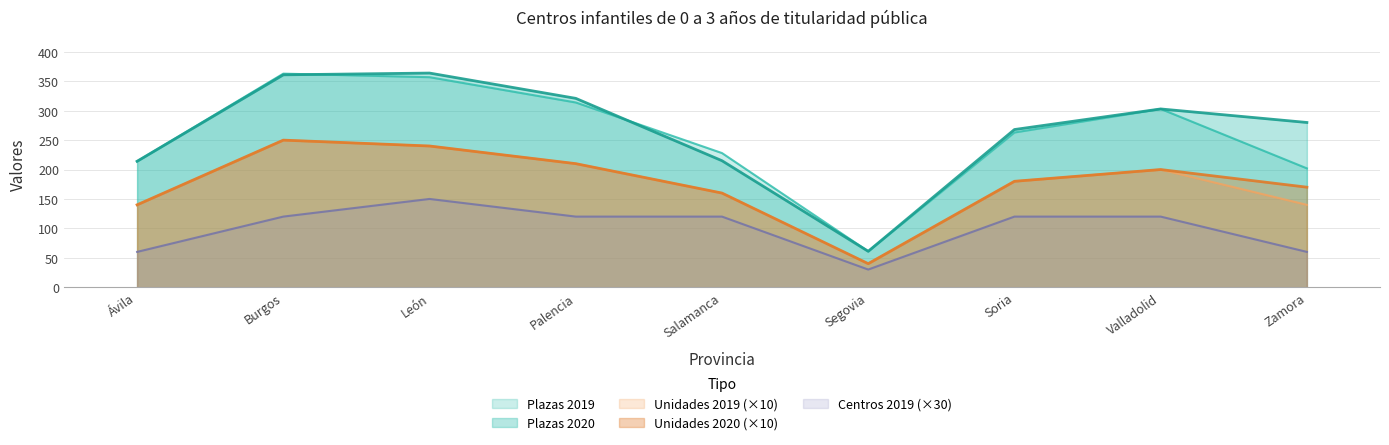

Reading left to right, list all the values displayed in this chart.

Plazas 2019: 214	363	357	314	228	61	263	303	202
Plazas 2020: 214	361	364	321	215	61	268	303	280
Unidades 2019: 140	250	240	210	160	40	180	200	140
Unidades 2020: 140	250	240	210	160	40	180	200	170
Centros 2019: 60	120	150	120	120	30	120	120	60